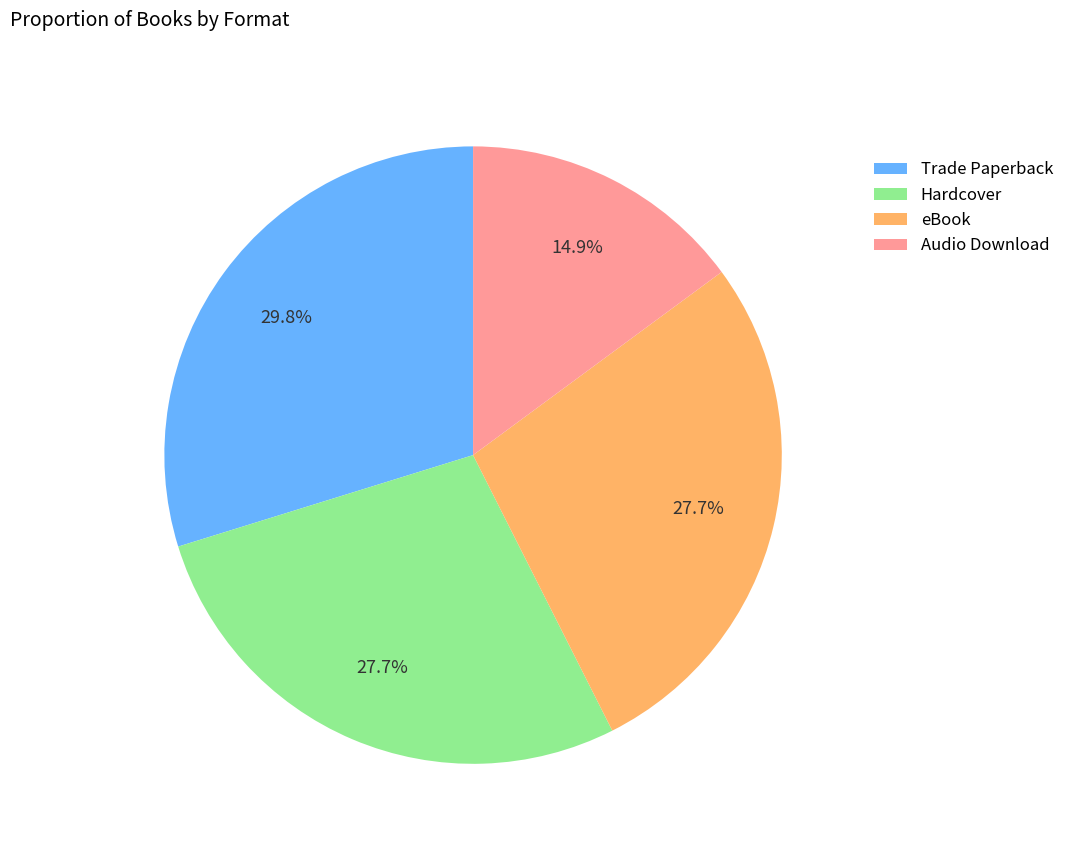

Which slice is the smallest?

Audio Download